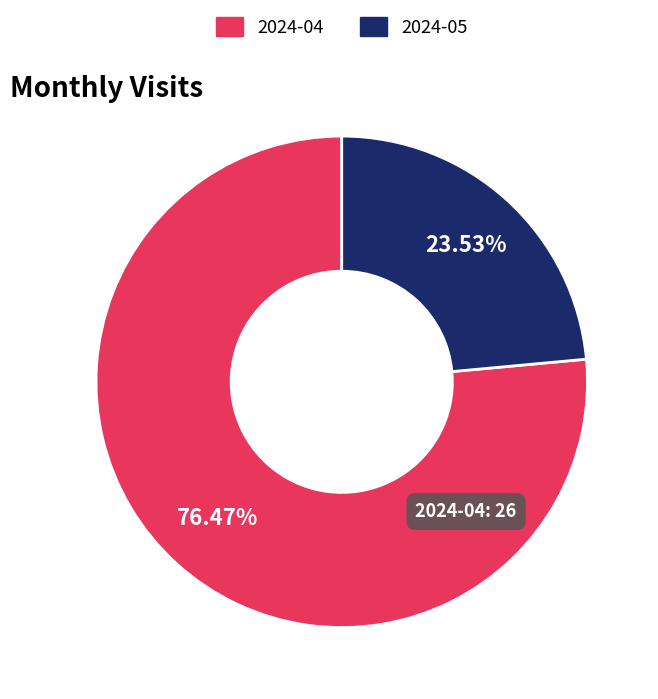

True or false: 2024-05 accounts for 9% of the total.

False